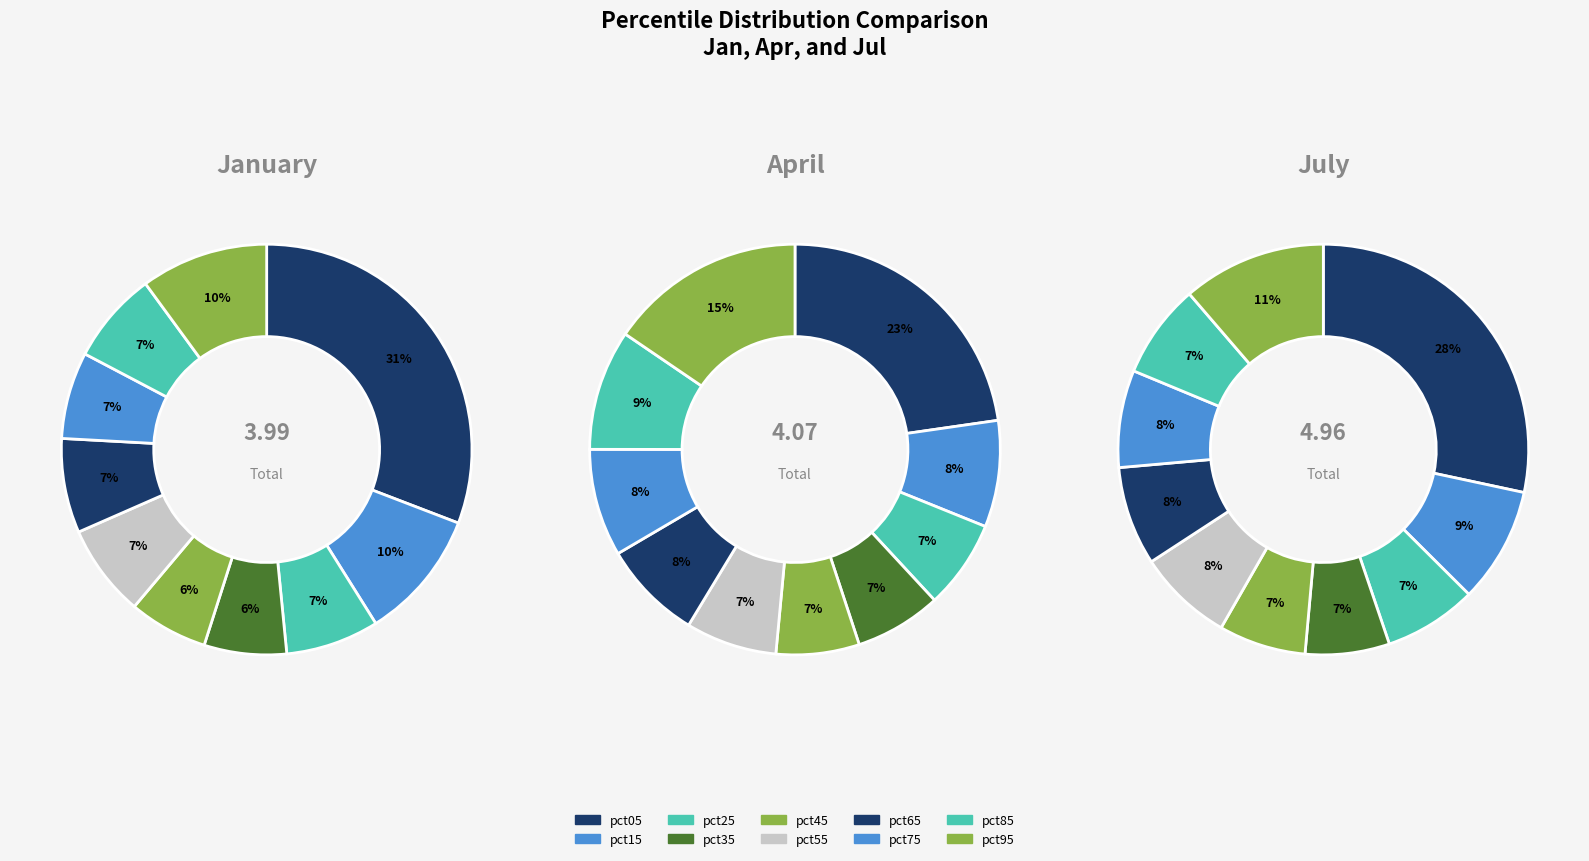

The 9 slice represents 4% of the pie. True or false?

False